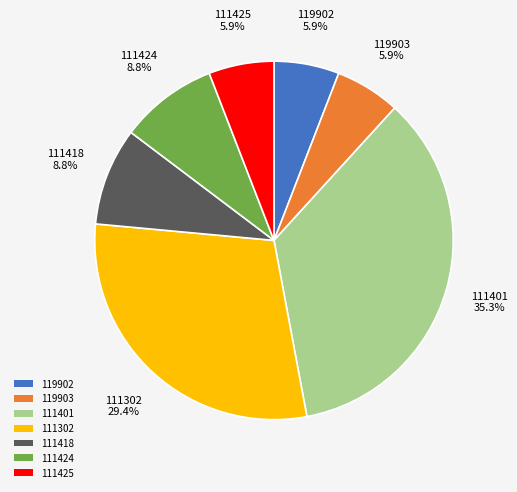

What is the ratio of the value at 119902 to the value at 119903?

1.0